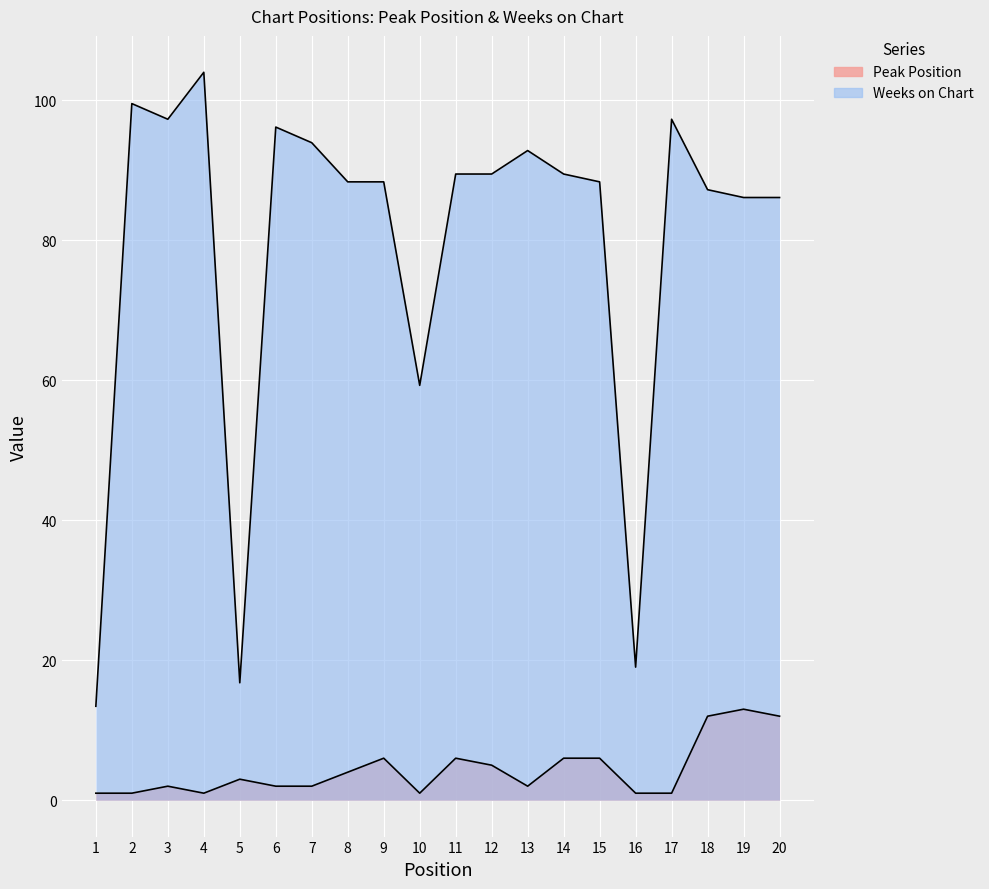

What is the difference between the maximum and minimum values in the Peak Position series?

12.0